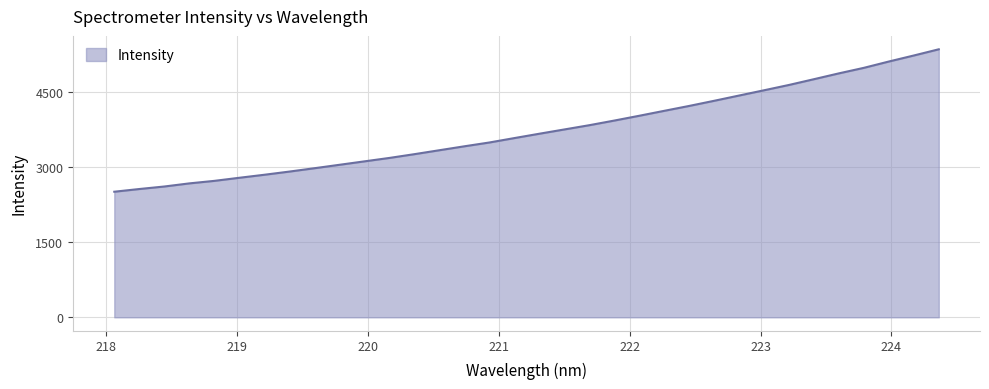

What is the greatest value displayed?

5350.6